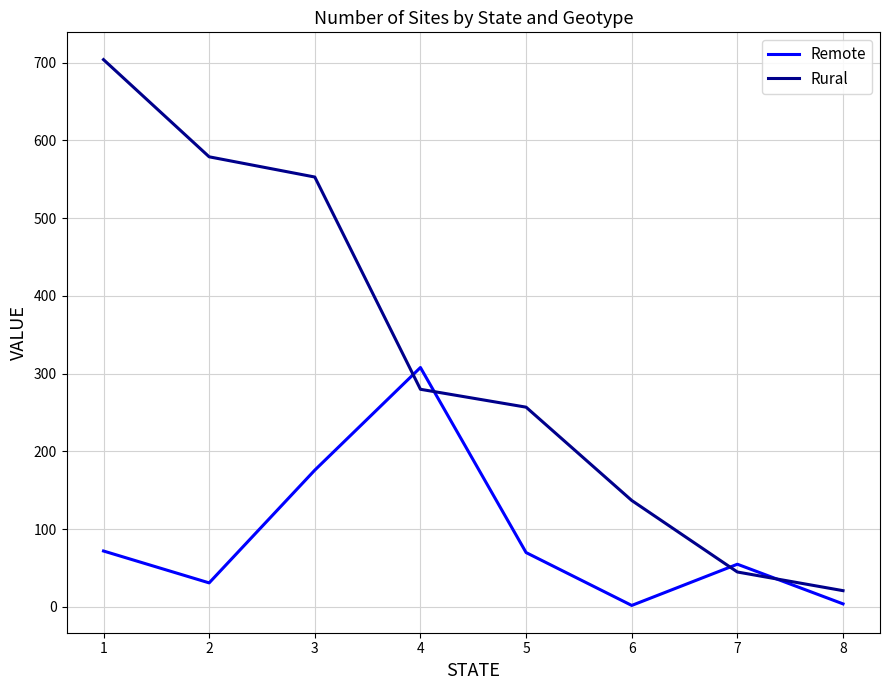

Between which two adjacent categories do Remote and Rural first intersect?

3 and 4